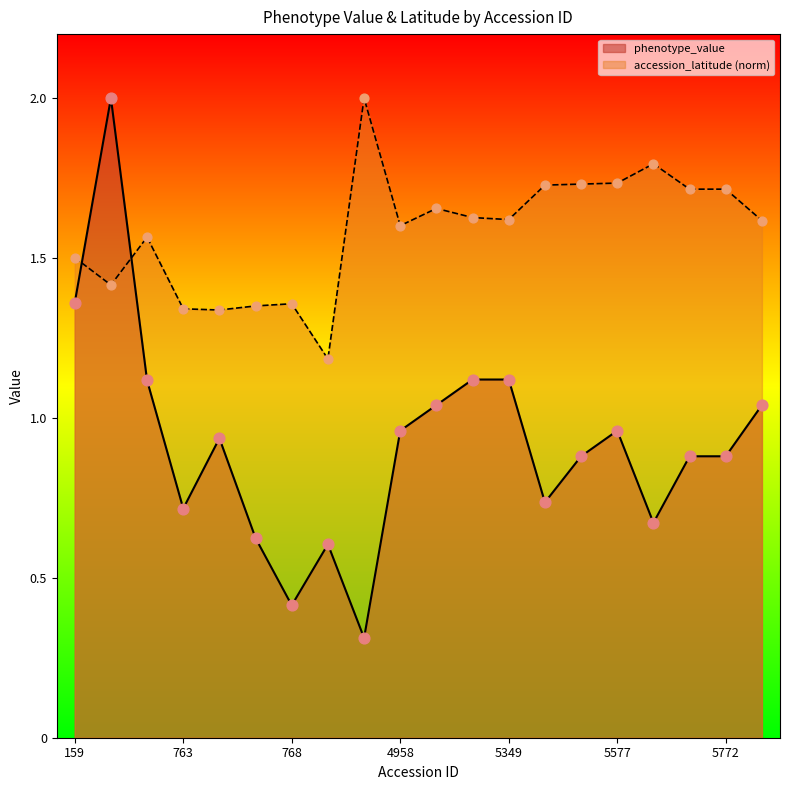

Which series reaches the maximum Y coordinate?

phenotype_value